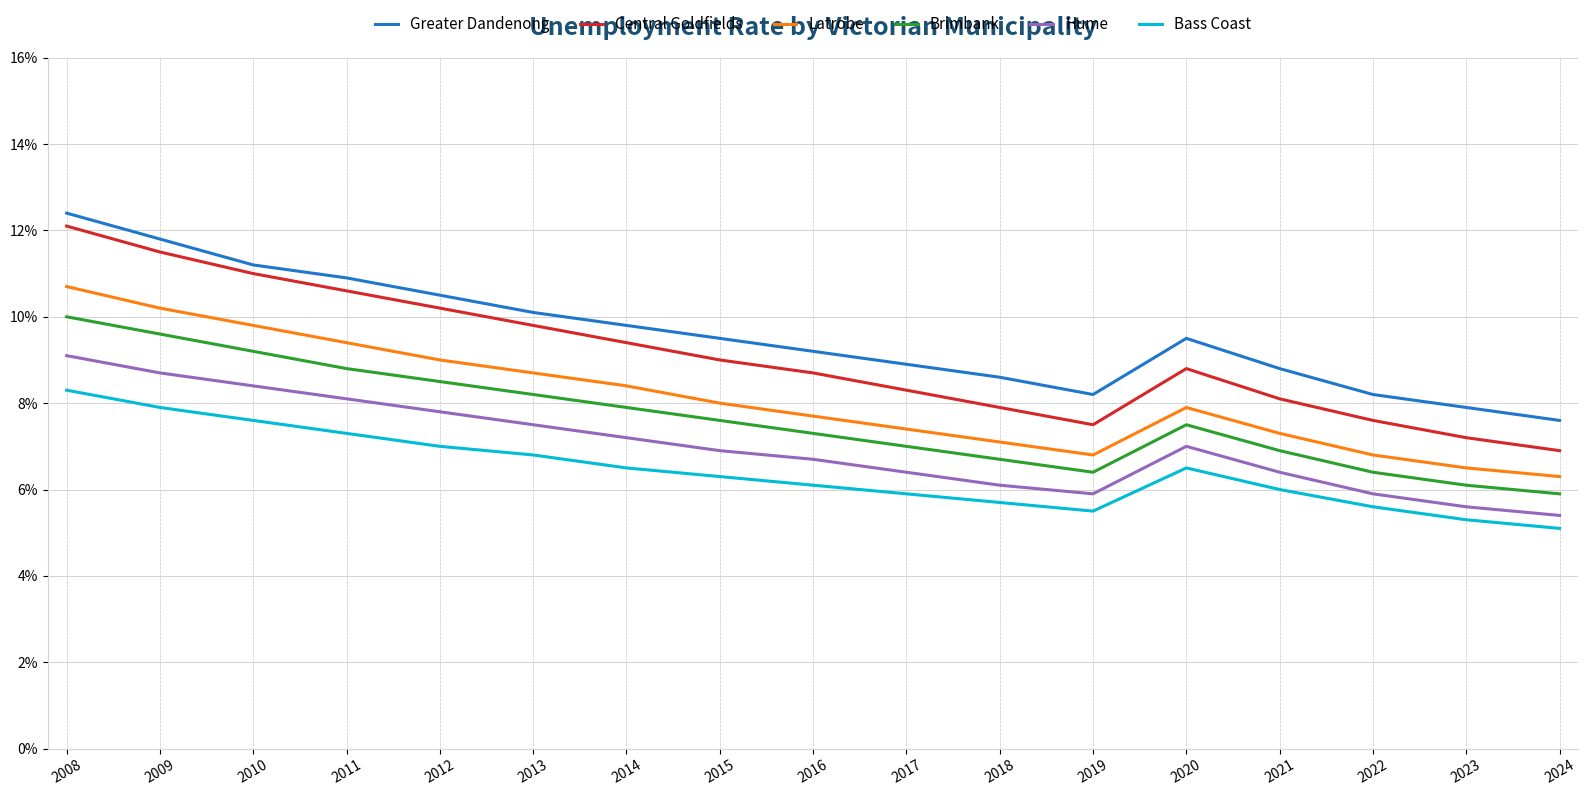

Rank the series by their maximum value, from highest to lowest.

Greater Dandenong, Central Goldfields, Latrobe, Brimbank, Hume, Bass Coast